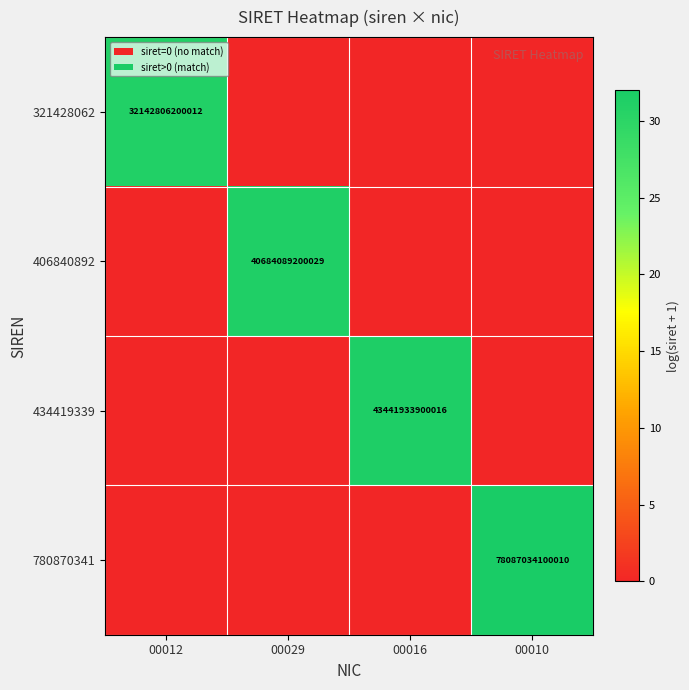

The 434419339 series shows 43441933900016 at 00016. True or false?

True